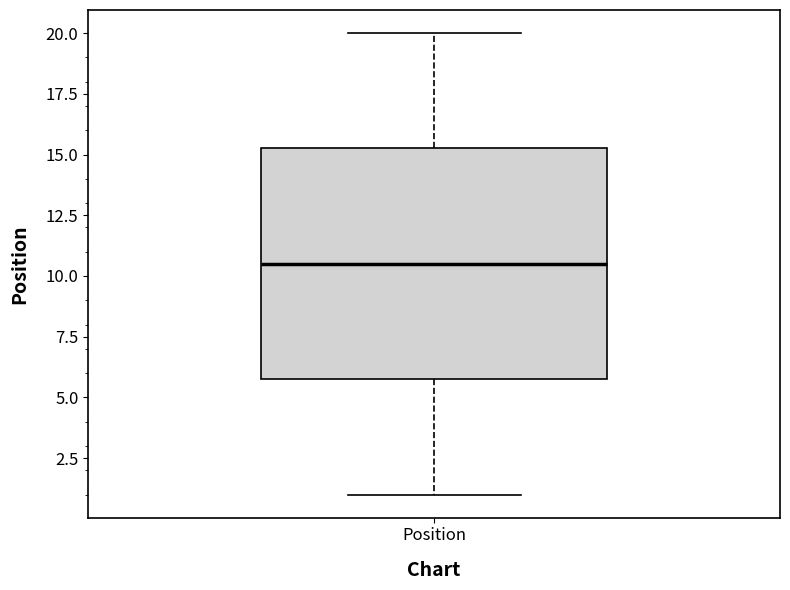

Read this box plot against the y-axis: the position of the median line, the range covered by the box, and the ends of both whiskers. The values are not printed on the chart, so give them approximately, as read against the axis.

median 10.5, box 6.0 to 15.5, whiskers 1.0 to 20.0